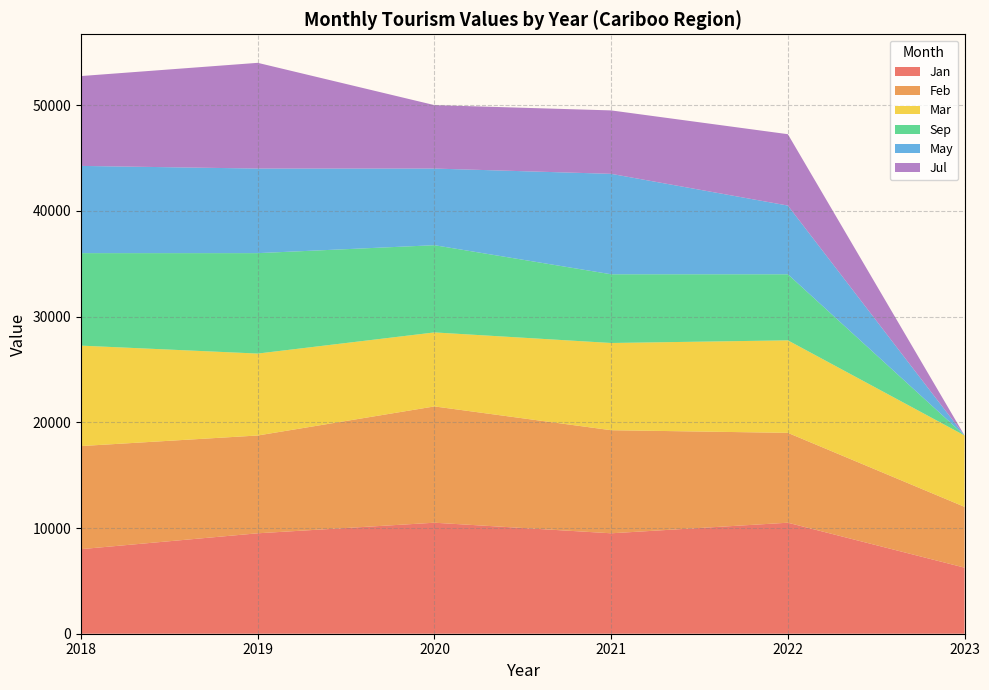

What is the total value across all series at 2021?

49500